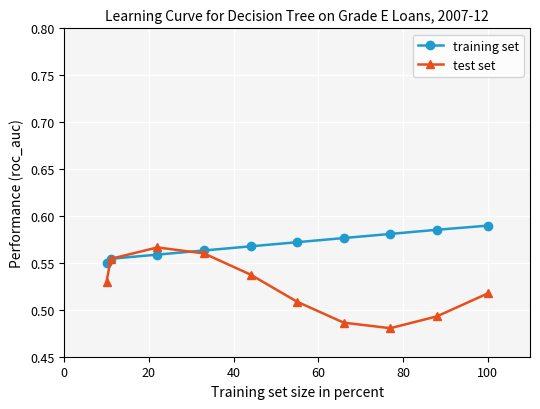

What is the difference between the second highest and minimum values in the test set series?

0.1